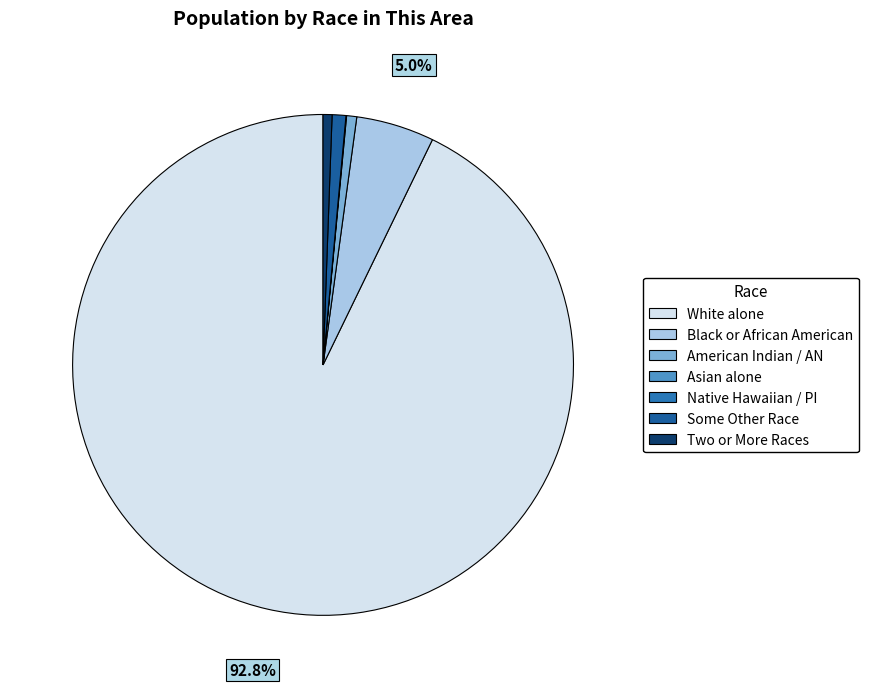

How many slices are in this pie chart?

7